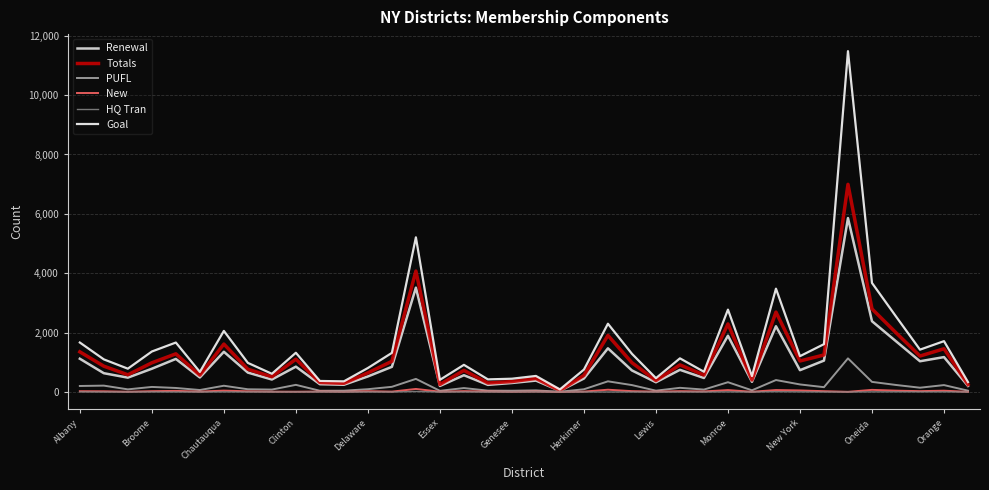

True or false: Goal and New cross at least once.

False